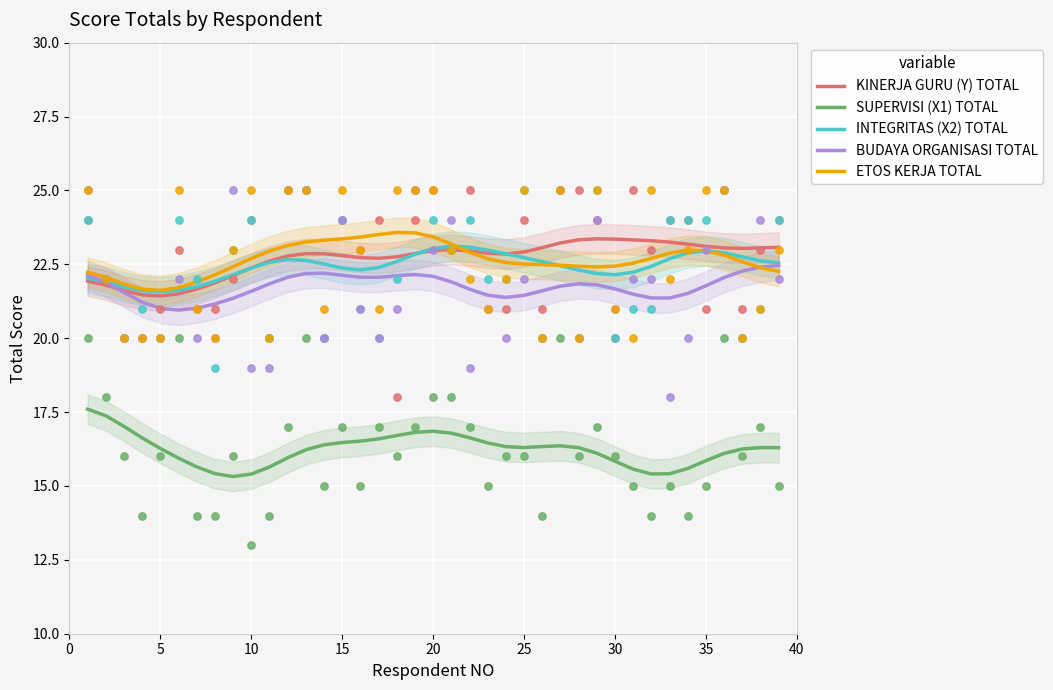

The value of INTEGRITAS (X2) TOTAL at 35 is 23.0. True or false?

True